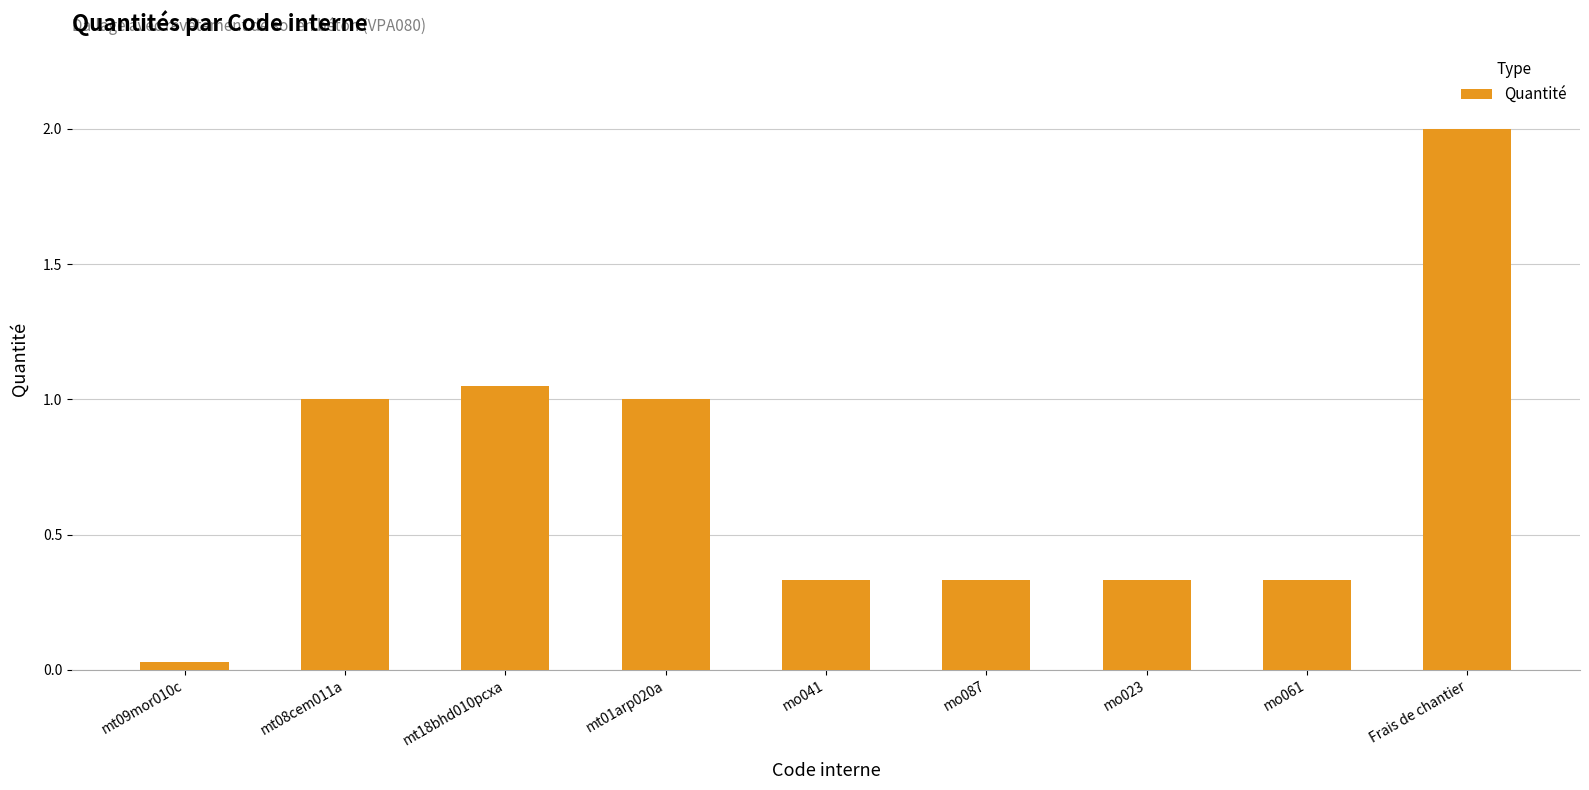

The value at mo087 is 0.5. True or false?

False